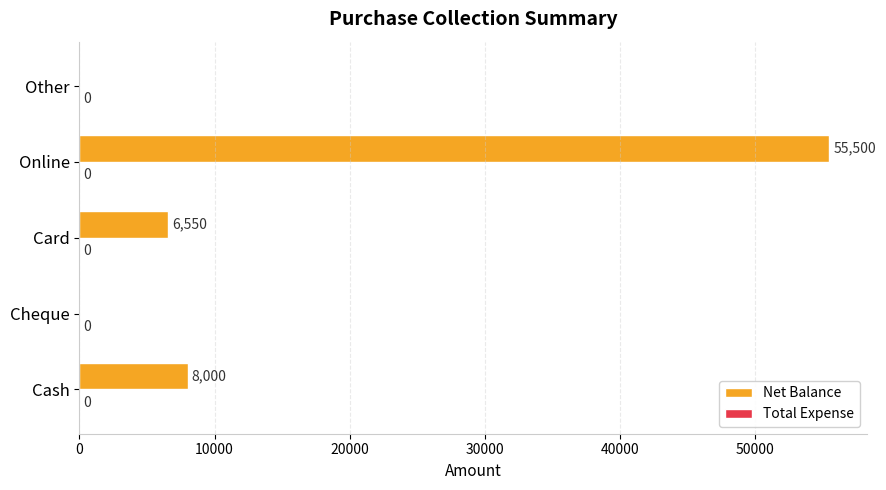

Reading bottom to top, extract all data points from this chart.

Cash=8000	Cheque=0	Card=6550	Online=55500	Other=0